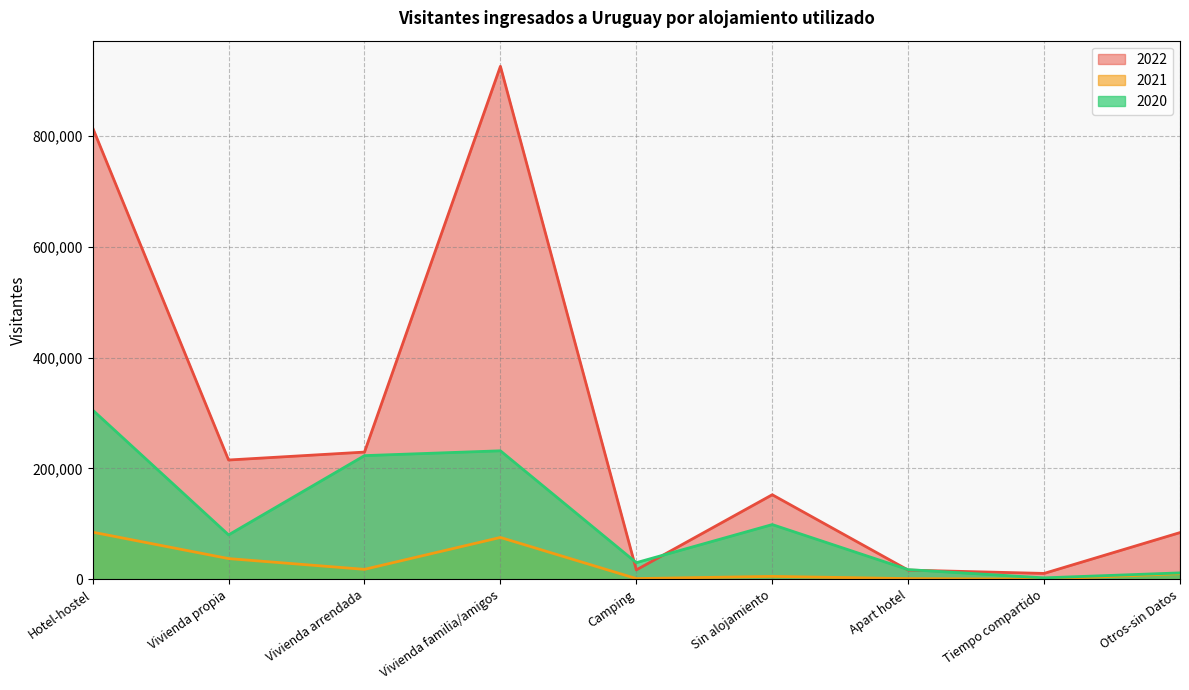

How many interior local peaks does the 2021 series have?

2